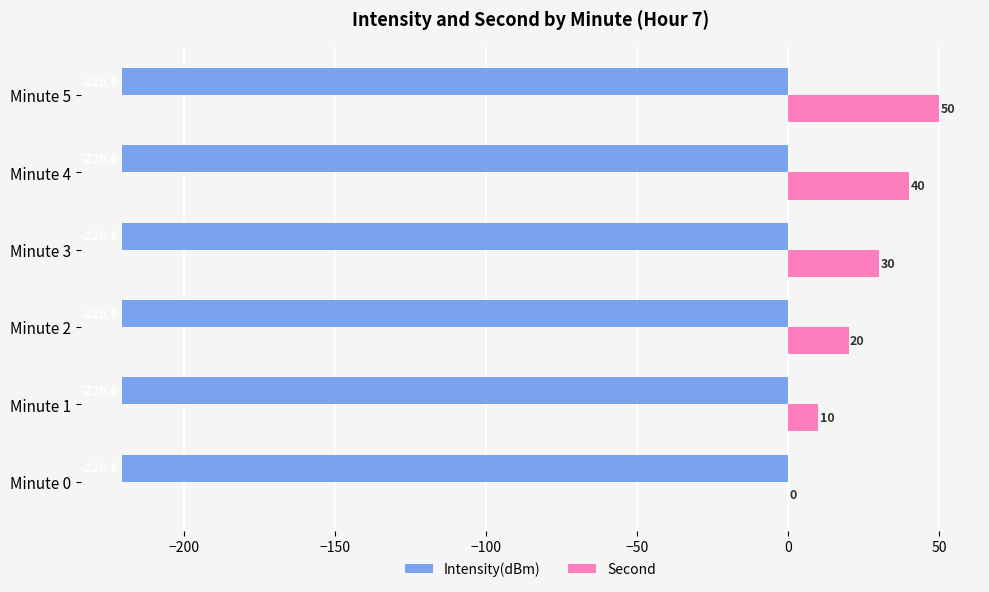

How many series are shown in this chart?

2